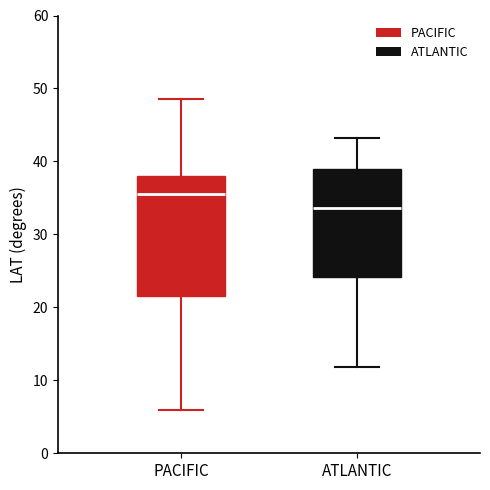

Where is the upper edge of the box for PACIFIC on the y-axis? The values are not printed on the chart, so give them approximately, as read against the axis.

38